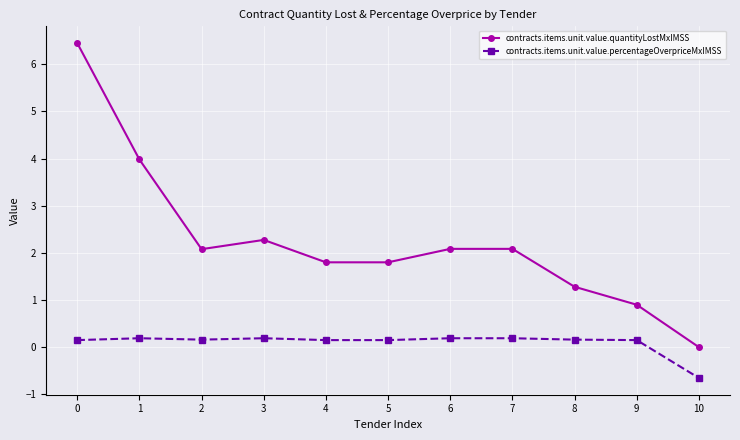

Does the chart display data point markers on the line(s)?

Yes